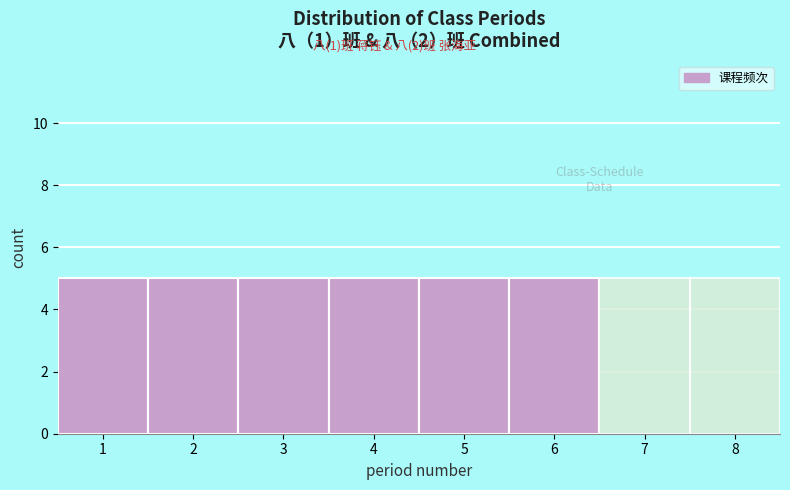

What is the height of the bar covering 4.5 to 5.5 on the x-axis? The values are not printed on the chart, so give them approximately, as read against the axis.

5